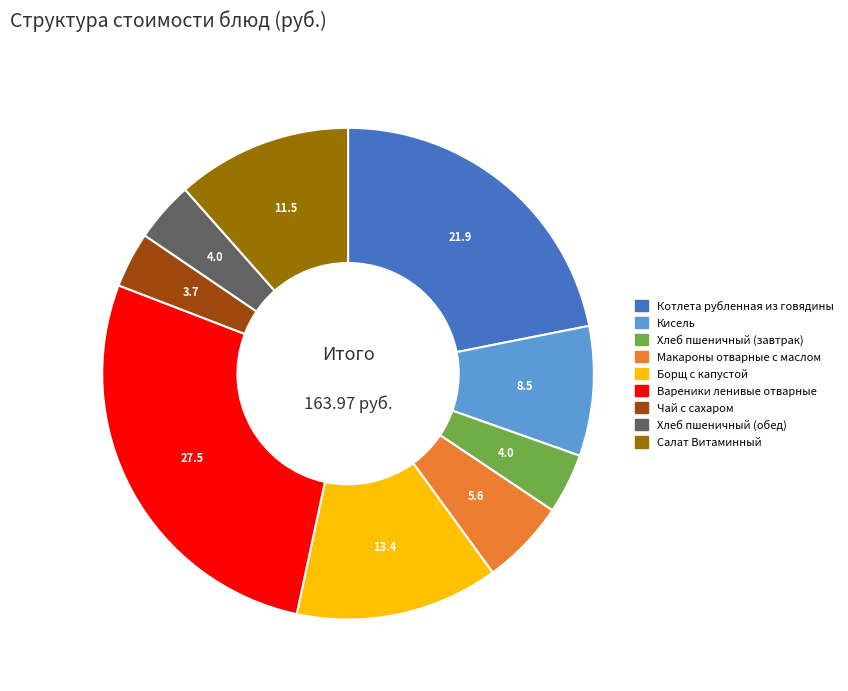

Is the sum of Хлеб пшеничный (обед) and Салат Витаминный greater than half?

No